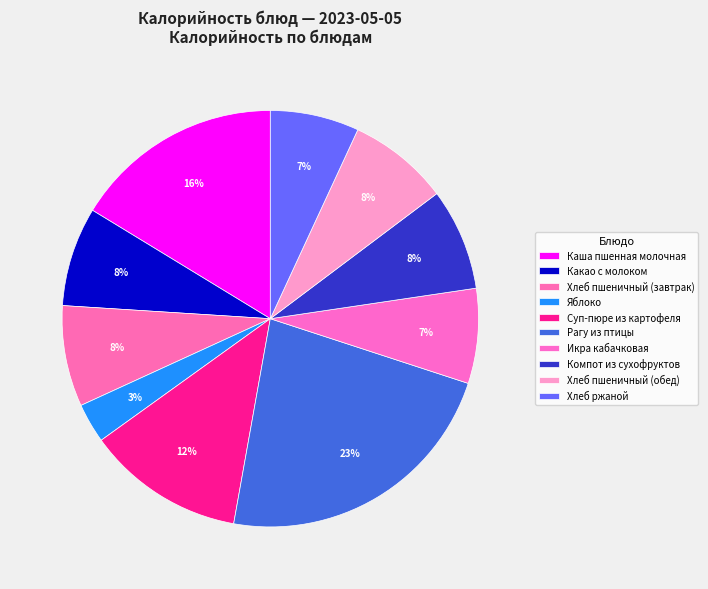

To the nearest percent, what percentage of the pie is Суп-пюре из картофеля?

12%